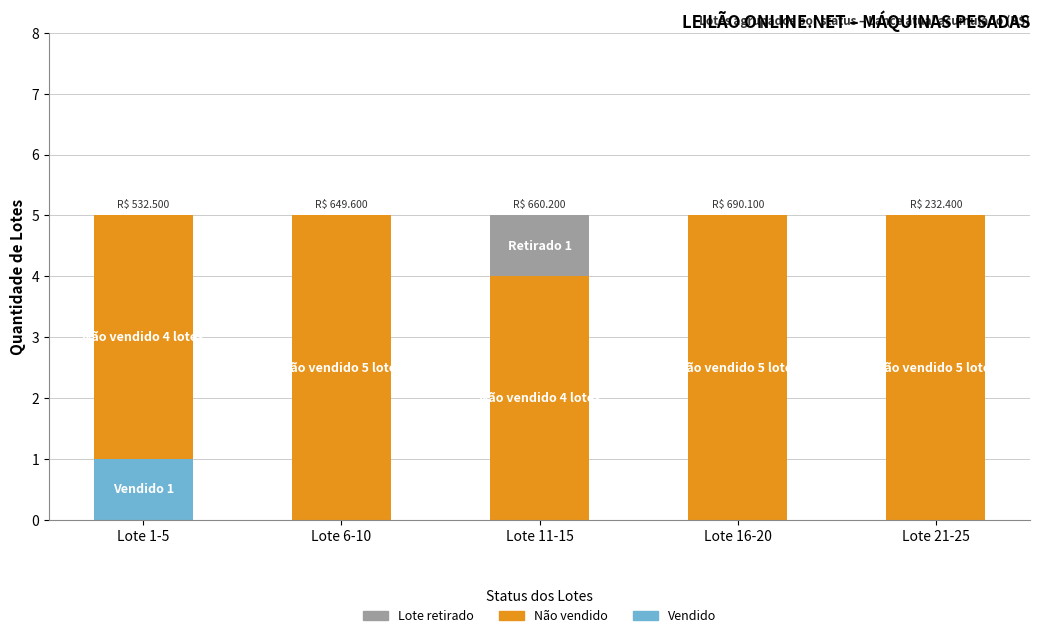

Does the chart contain stacked bars?

Yes